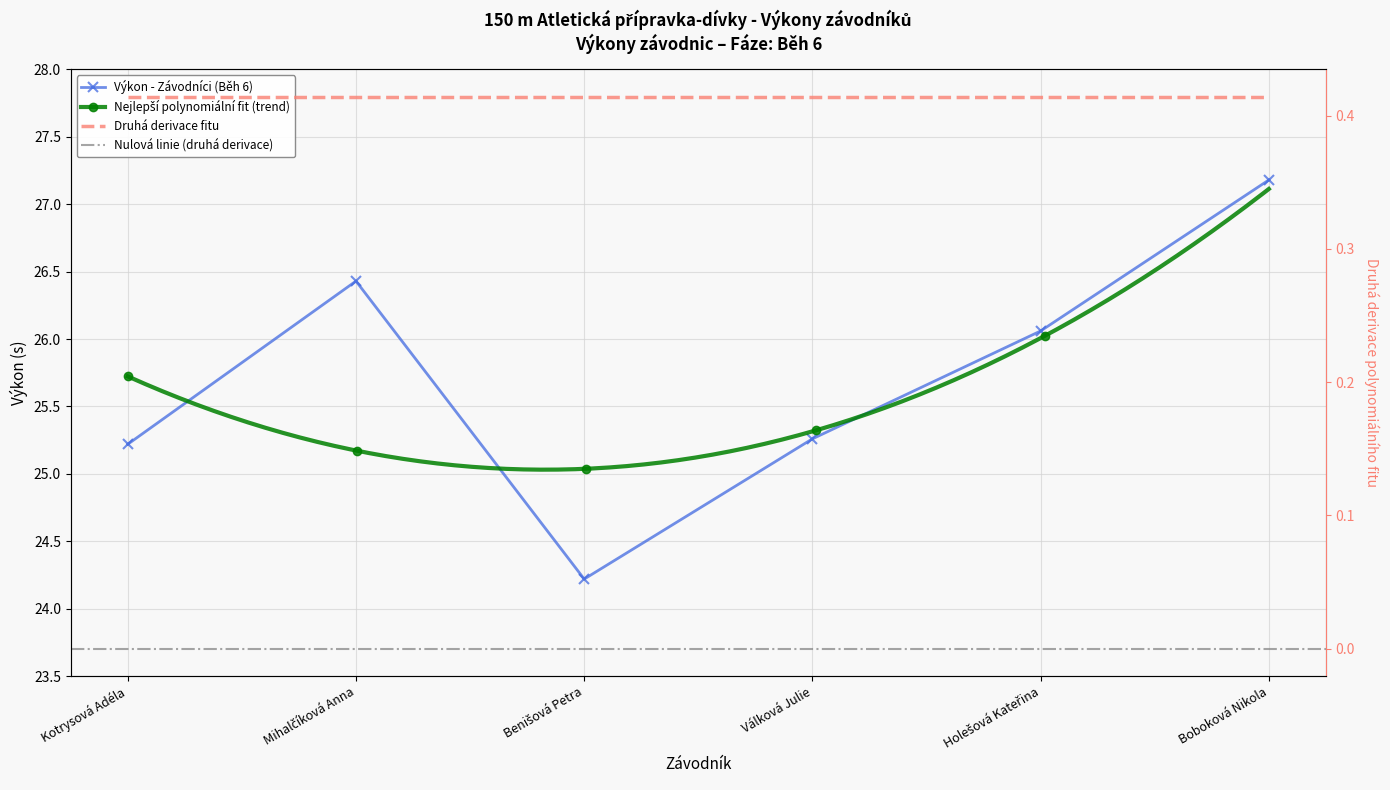

At which label is the value closest to 25?

Kotrysová Adéla